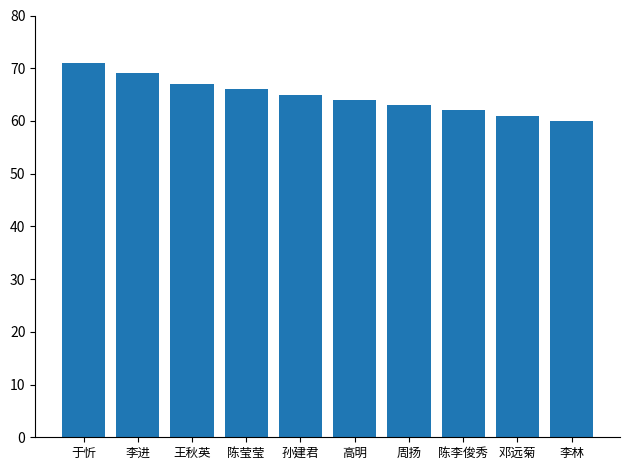

What is the average value?

65